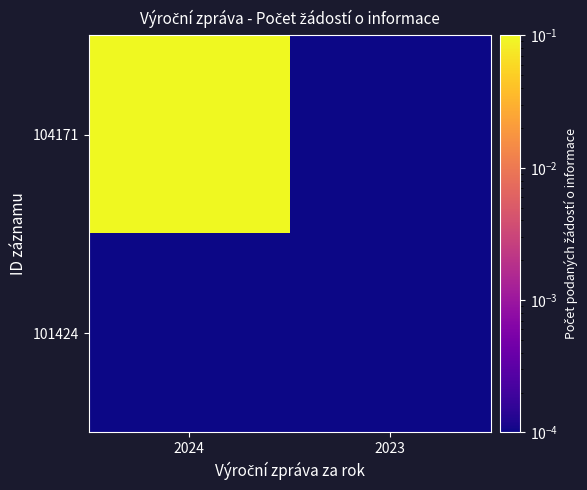

At which category is the sum across all series the highest?

2024